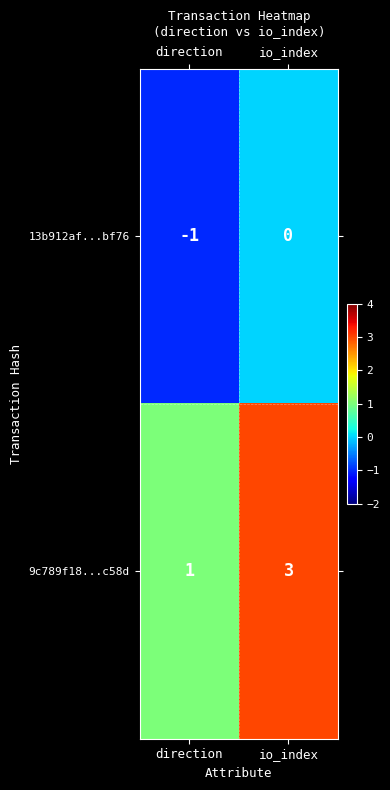

The value of 9c789f18...c58d at direction is 1. True or false?

True